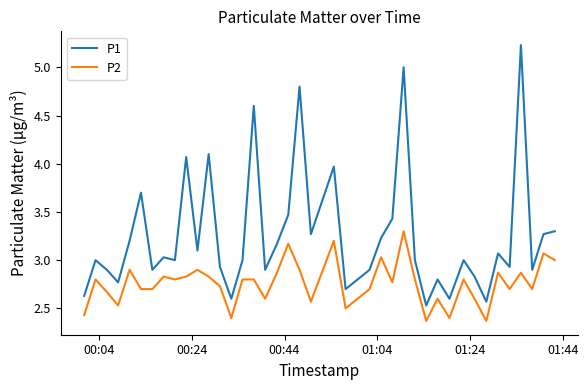

Which series has the widest spread of values?

P1